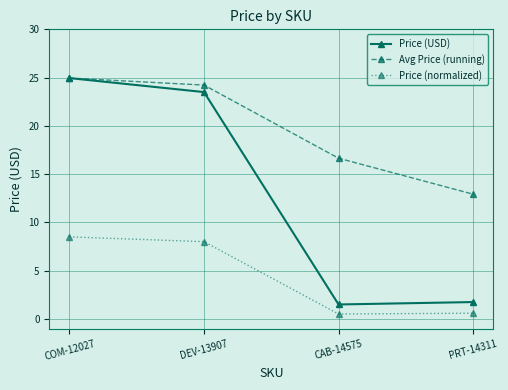

What is the value of the Price (normalized) point at the 2nd from the left?

8.0